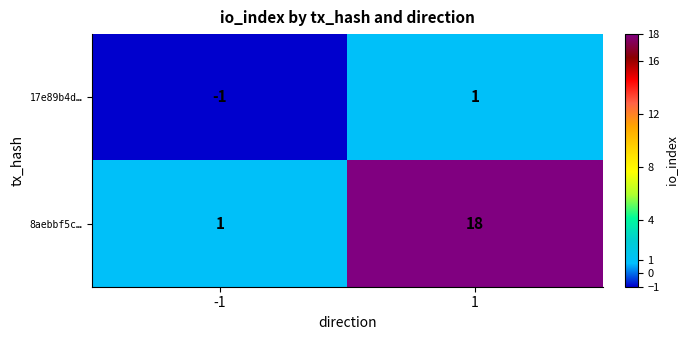

The 8aebbf5c… series shows 18 at 1. True or false?

True